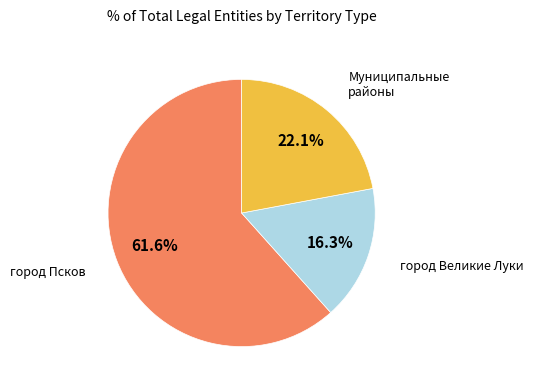

Is there any slice that represents more than half of the pie?

Yes